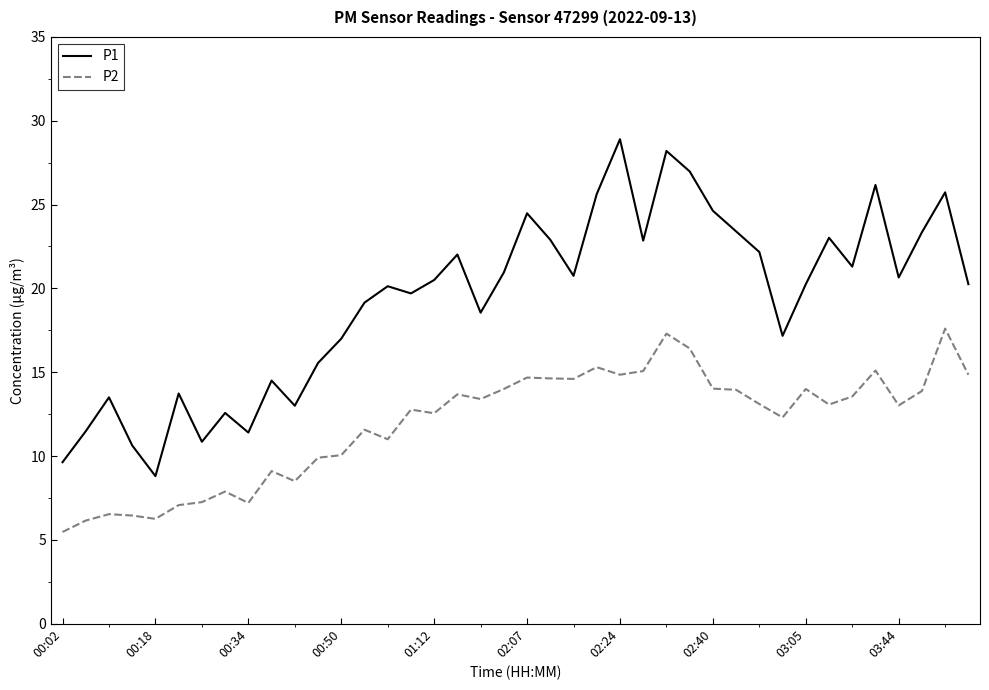

What is the maximum value for P2?

17.6